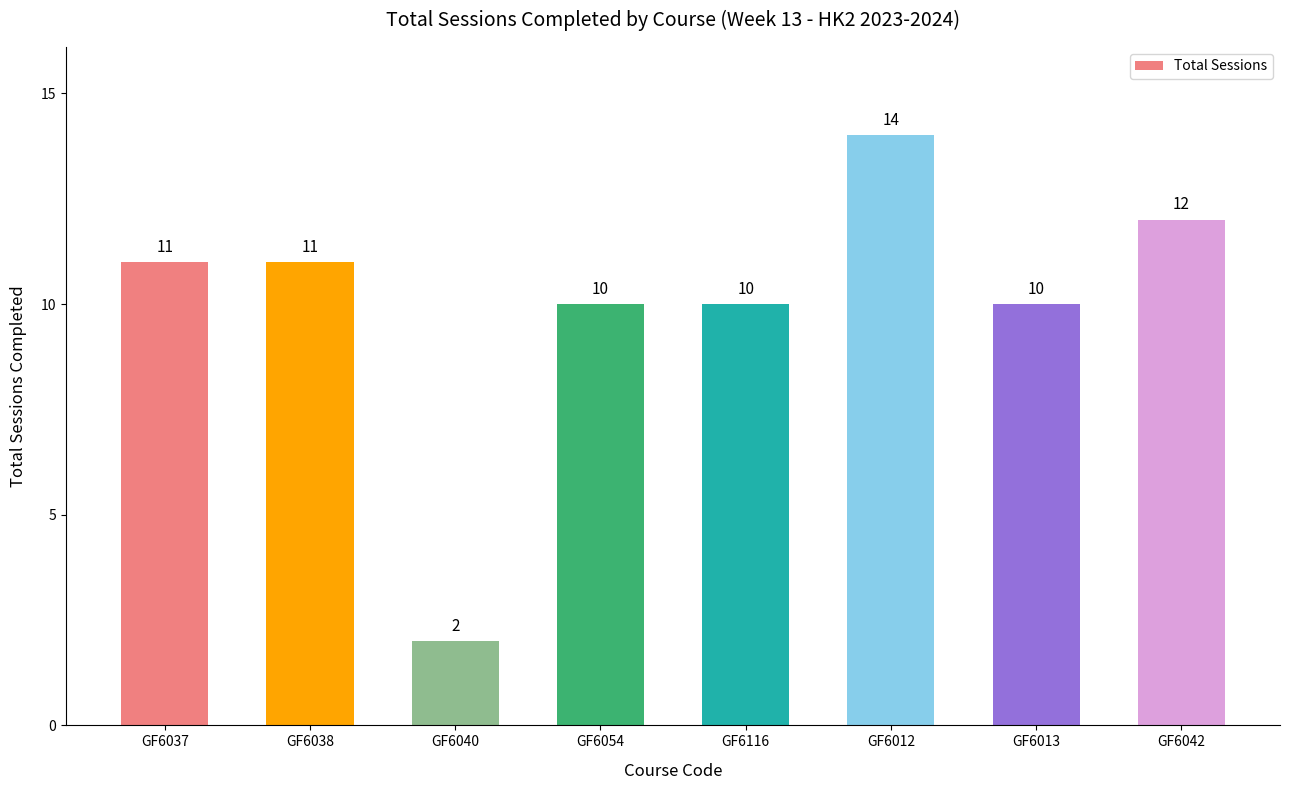

What is the sum of the values at GF6040 and GF6037?

13